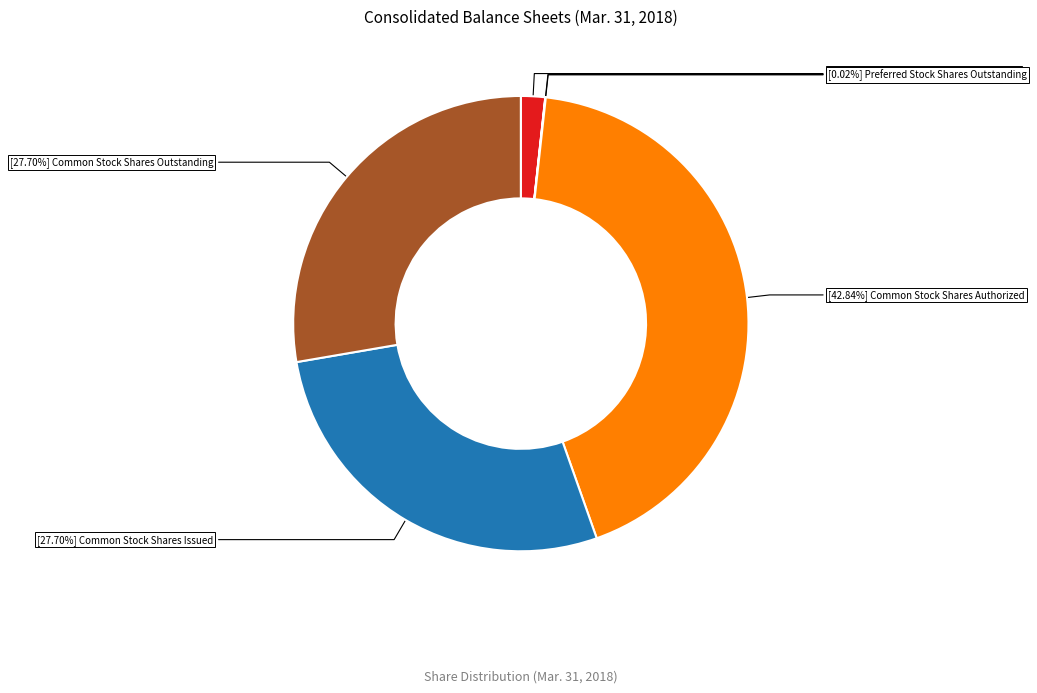

Is there a majority slice in this chart?

No